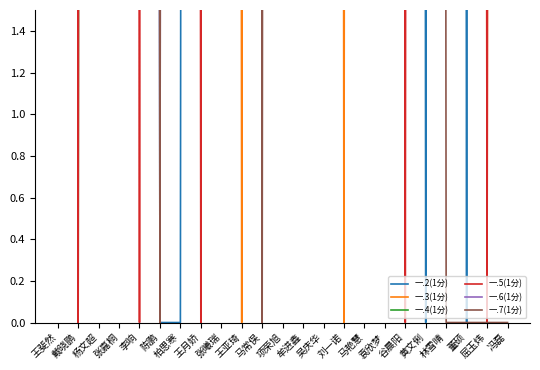

Which has a higher value, 马艳慧 or 吴庆华?

马艳慧